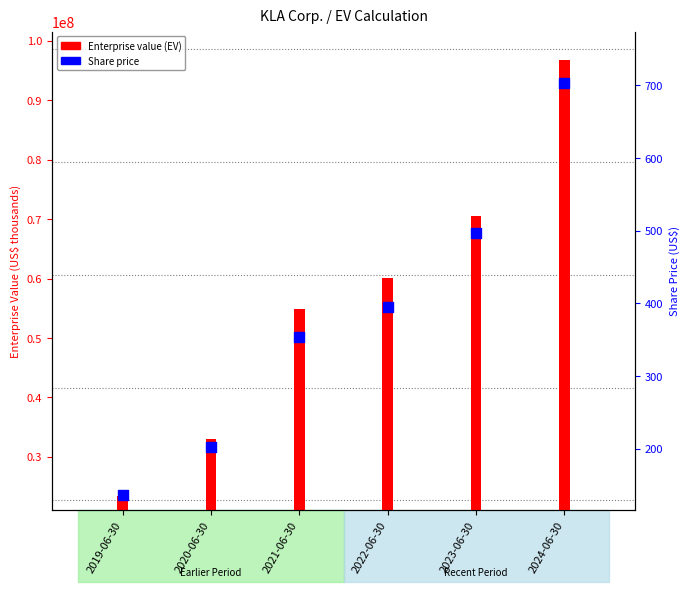

Which series contains the highest Y value?

Enterprise value (EV)